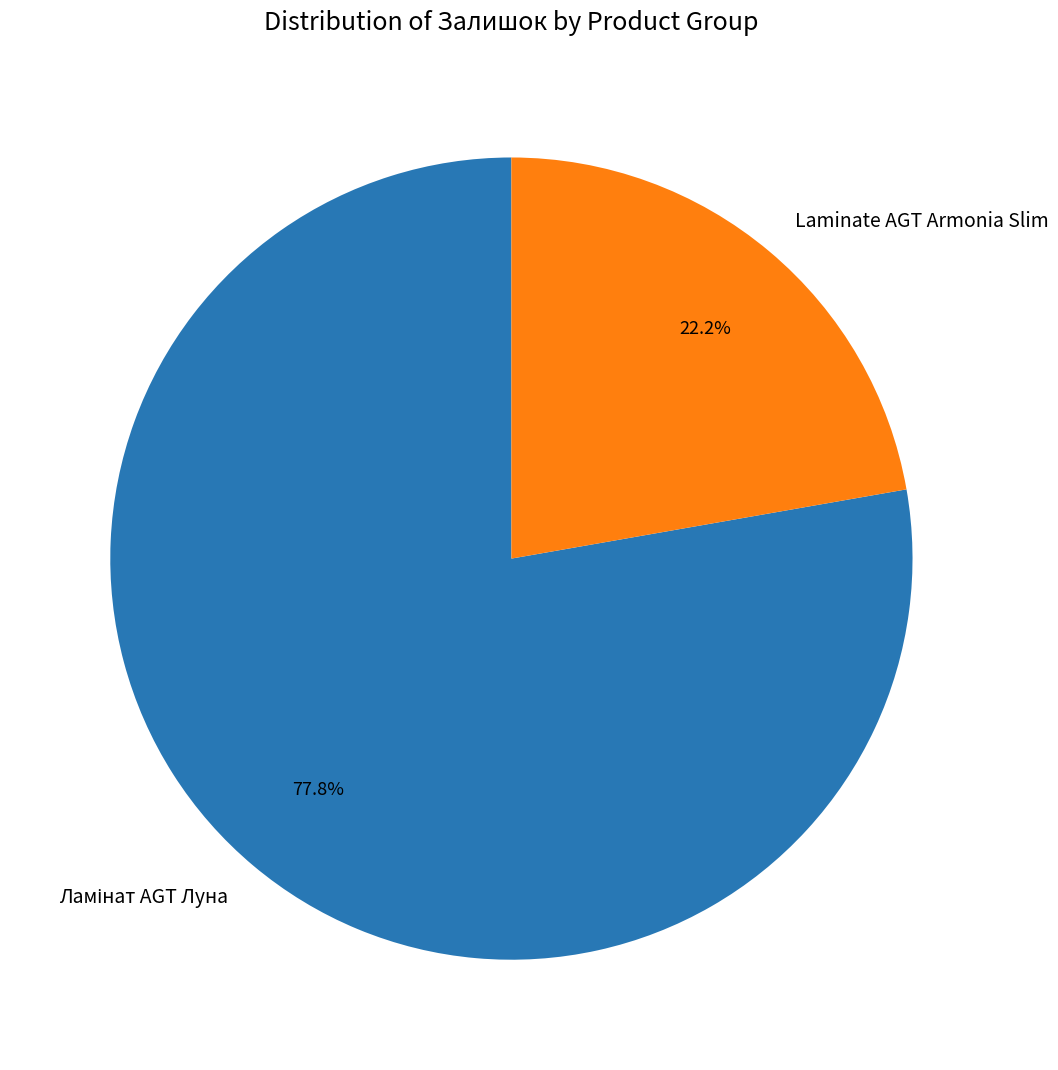

Count the number of slices in the pie.

2